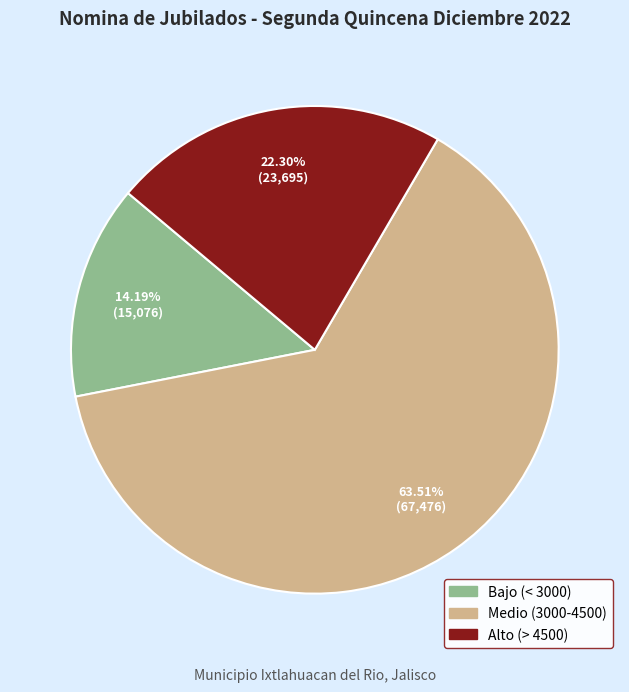

Is there a majority slice in this chart?

Yes